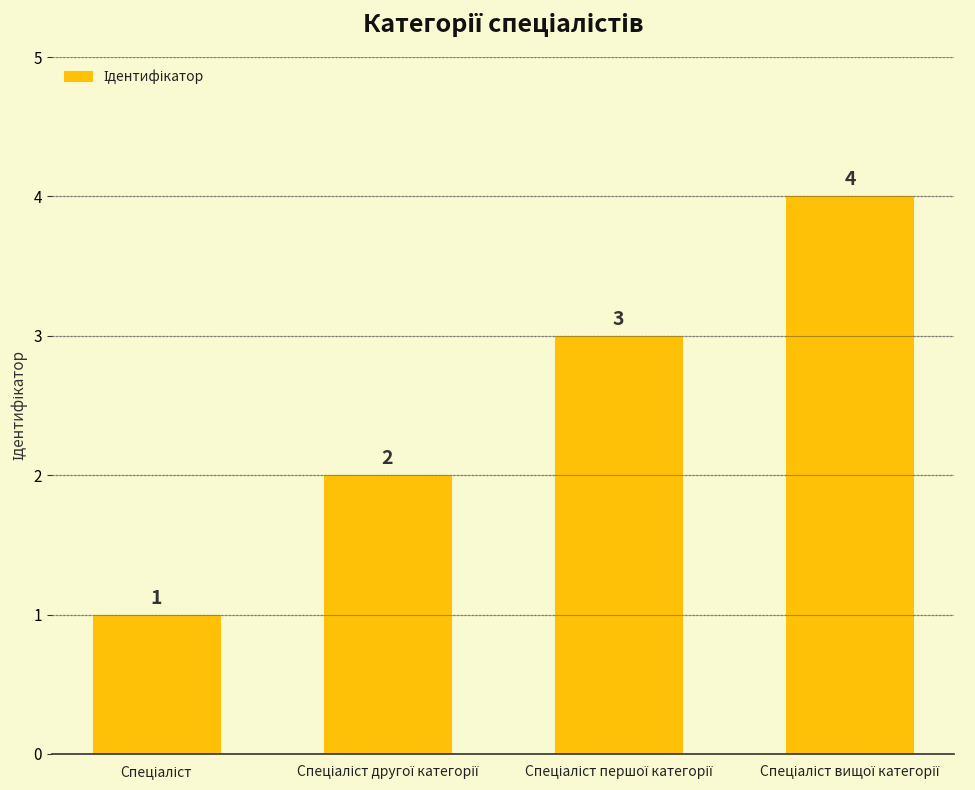

What is the greatest value displayed?

4